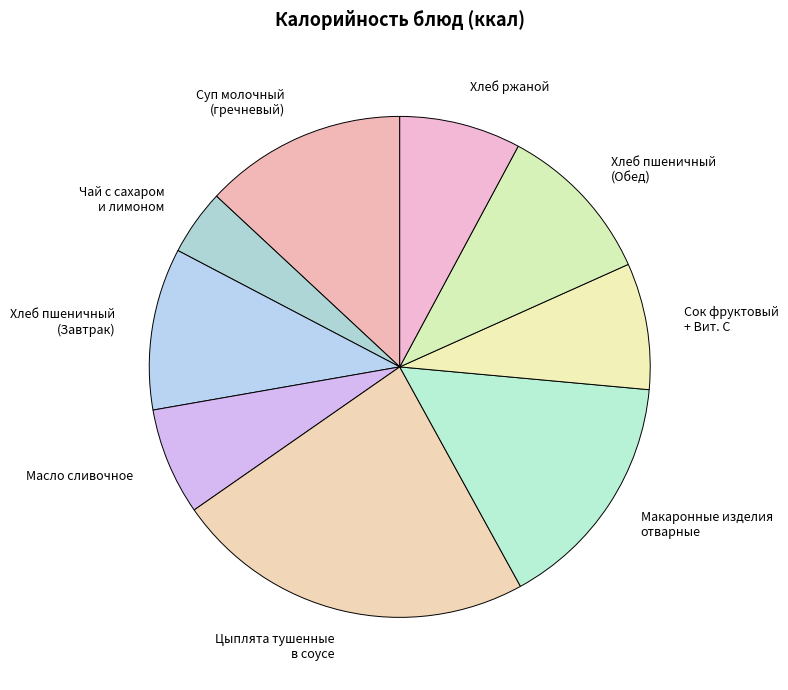

Approximately how many times larger is the value at Хлеб пшеничный (Обед) compared to Хлеб ржаной?

1.3